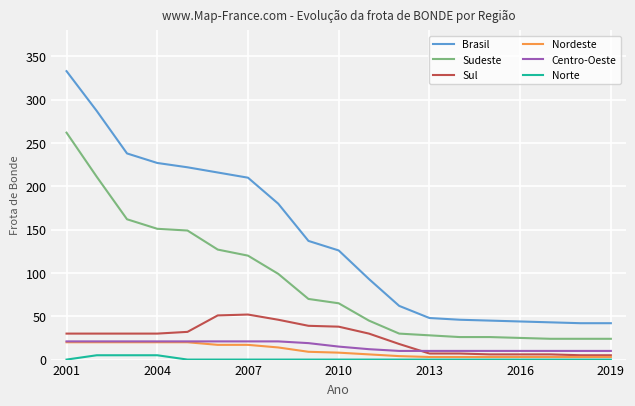

True or false: Norte and Brasil intersect in this chart.

False